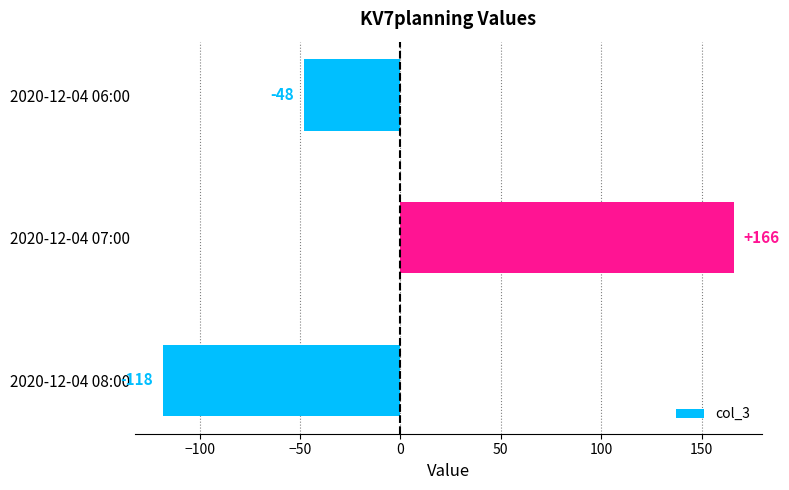

Is it true that the value at 2020-12-04 08:00 is -118?

True